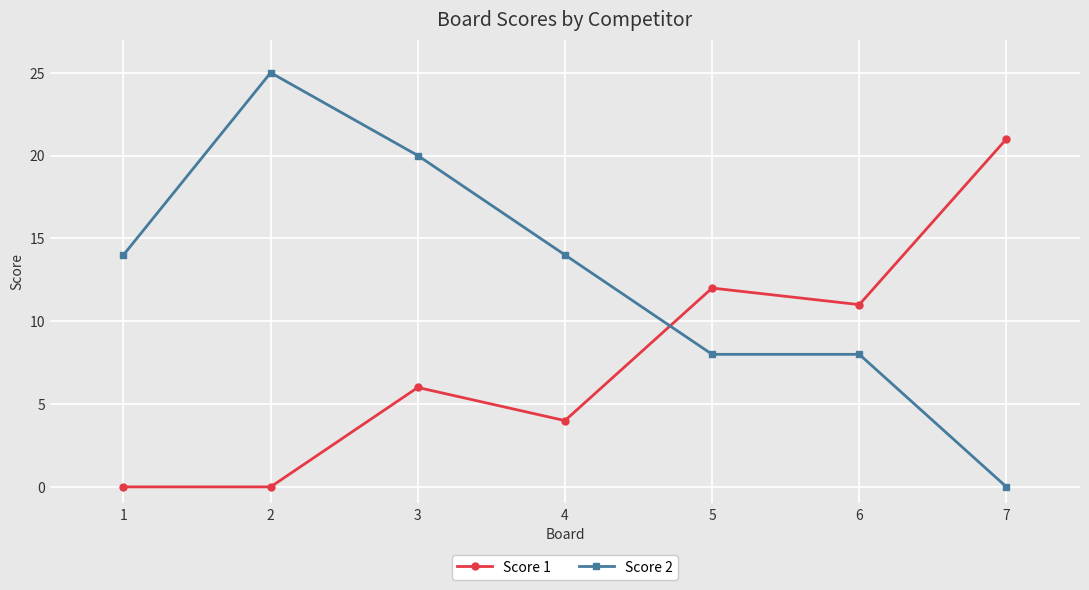

How many interior local peaks does the Score 1 series have?

2